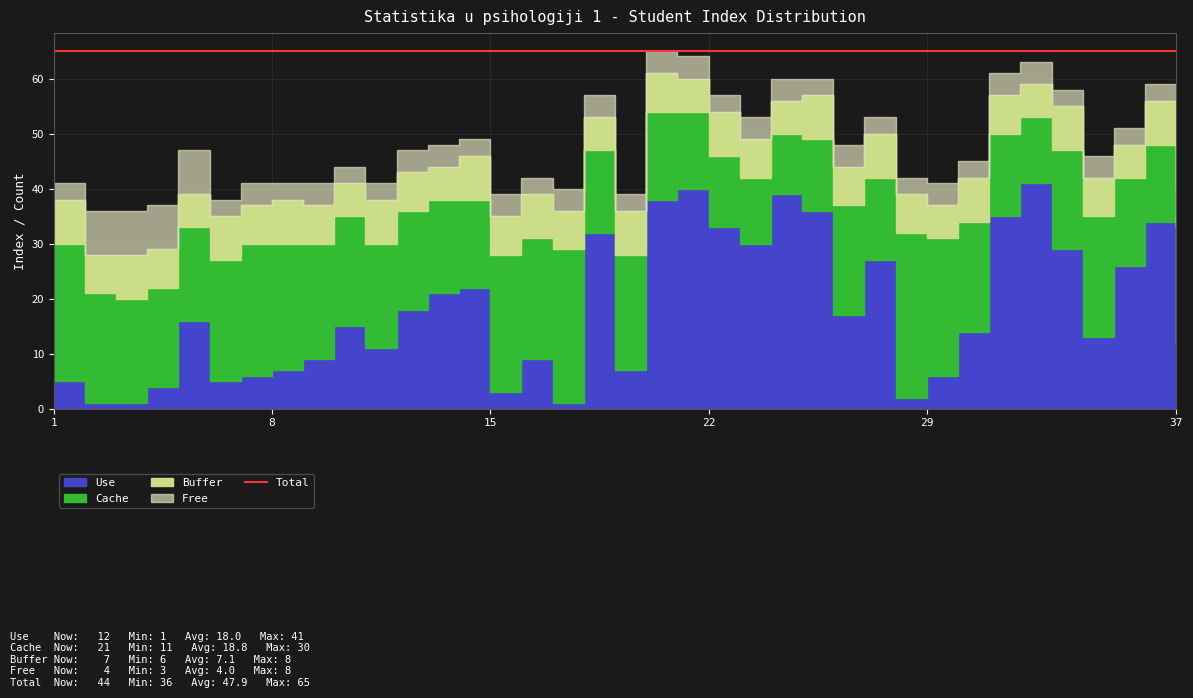

Between 10 and 29, which is larger?

10